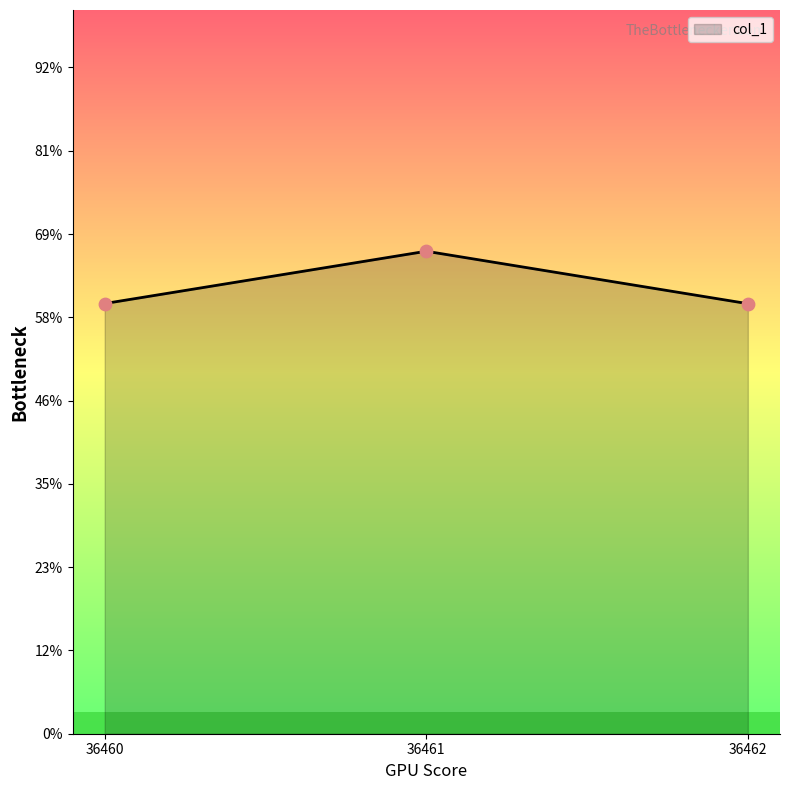

Which has a higher value, 36460 or 36461?

36461